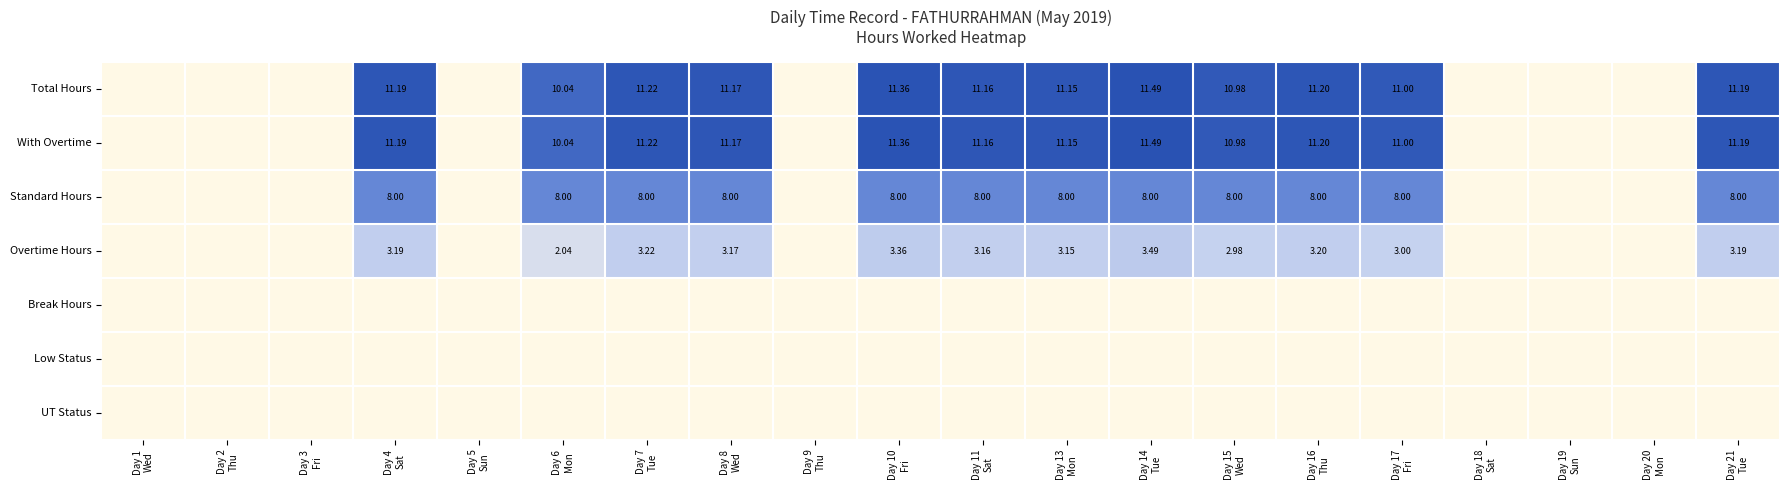

Which has a higher value, Day 10
Fri or Day 6
Mon?

Day 10
Fri